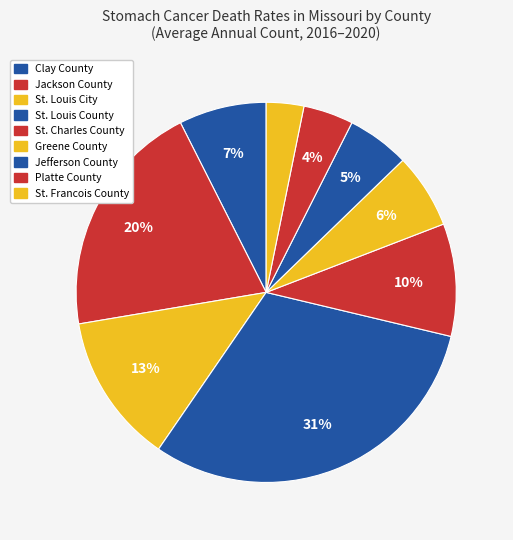

How many slices are in this pie chart?

9